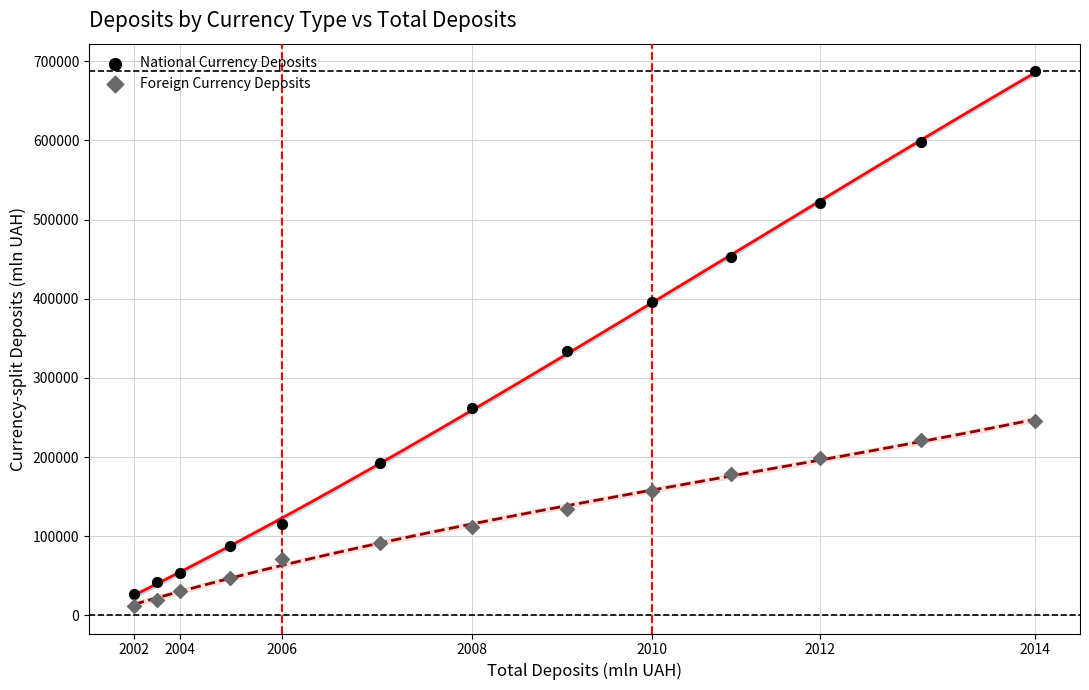

What are all the series names shown in the legend?

National Currency Deposits, Foreign Currency Deposits